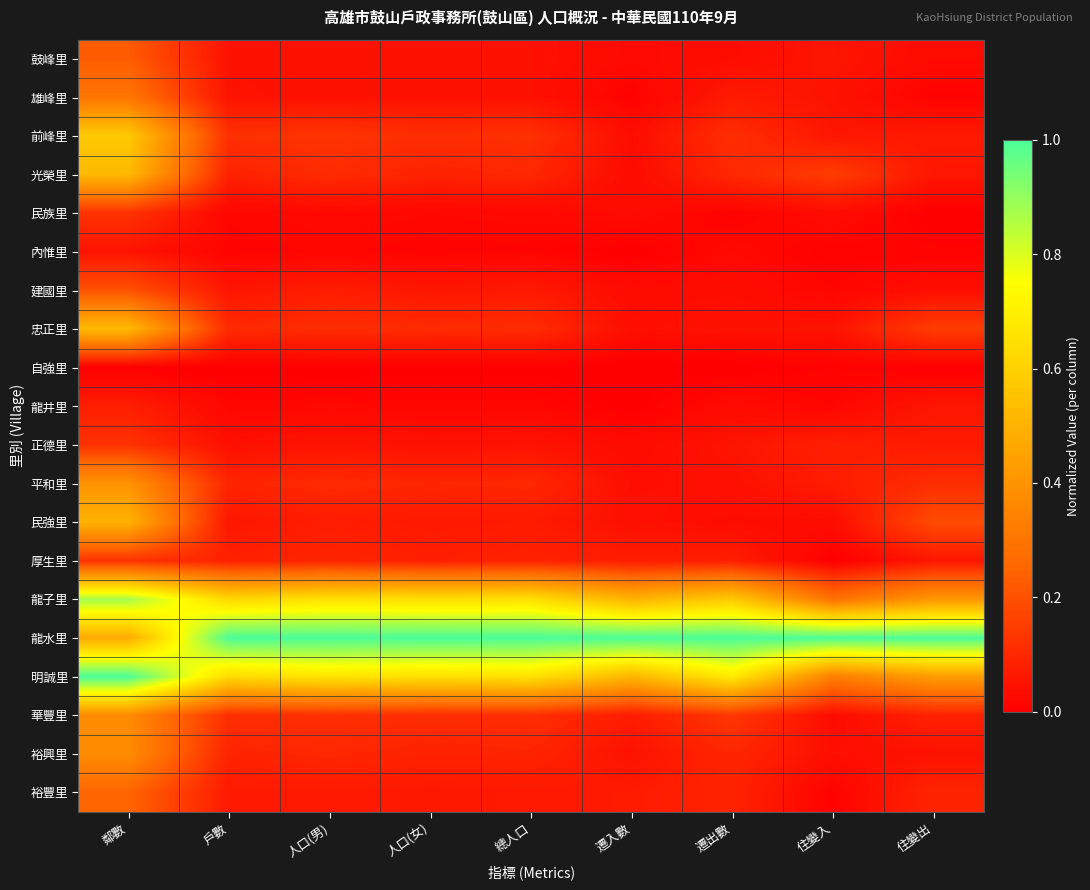

At which category is the sum across all series the highest?

鄰數